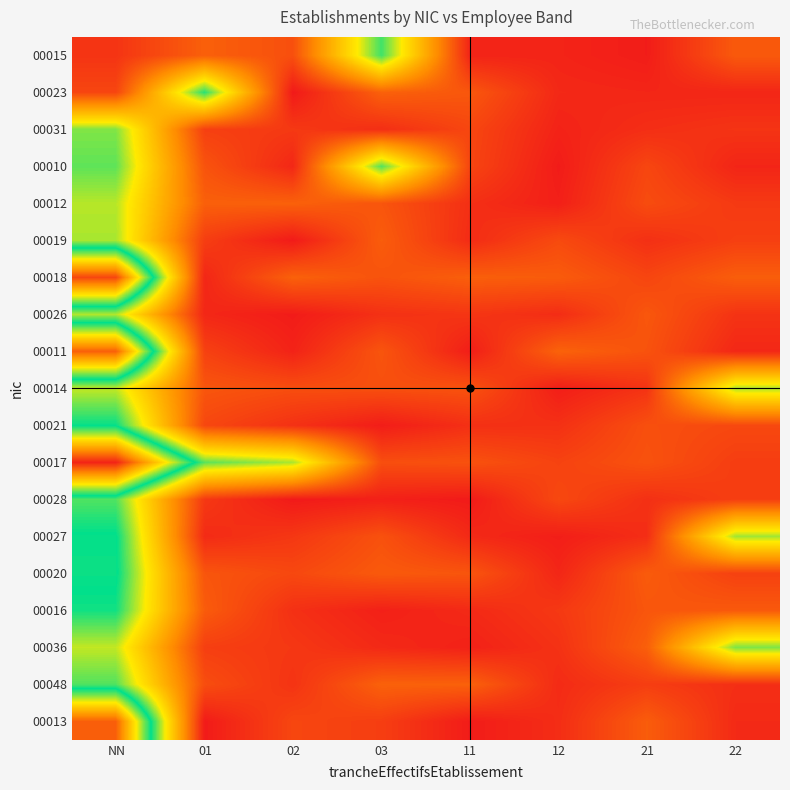

Which label corresponds to the smallest value in the chart?

02